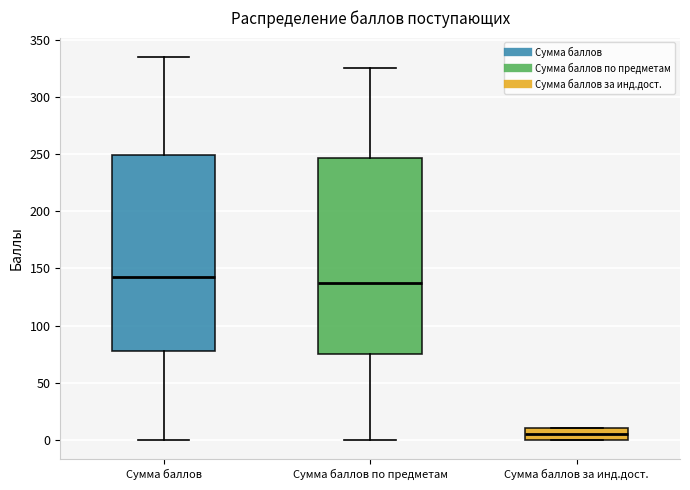

Reading left to right, transcribe this box plot: for each box, give where its median line is, the range the box spans, and where its two whiskers end, as read against the y-axis. The values are not printed on the chart, so give them approximately, as read against the axis.

Сумма баллов: median 145, box 80 to 250, whiskers 0 to 335
Сумма баллов по предметам: median 140, box 75 to 245, whiskers 0 to 325
Сумма баллов за инд.дост.: median 5, box 0 to 10, whiskers 0 to 10